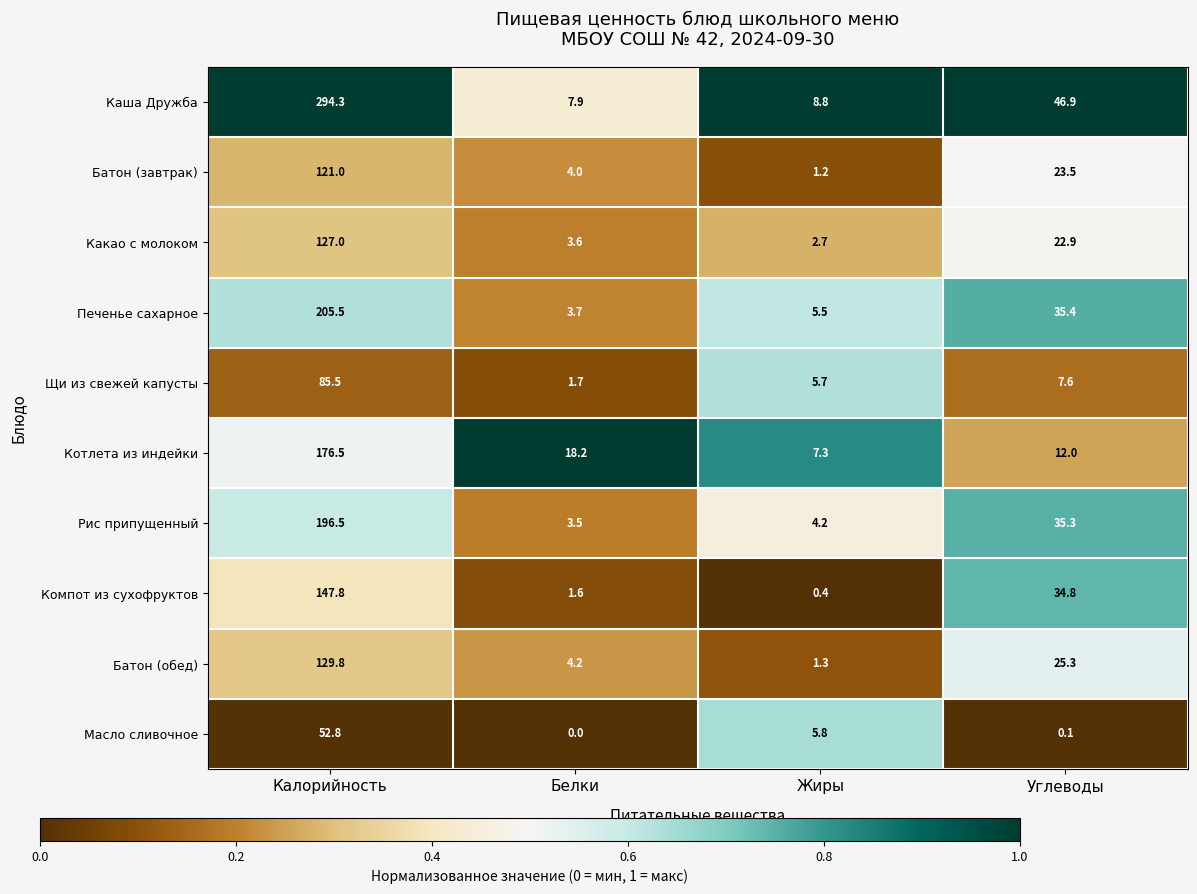

Count the number of categories in the chart.

4